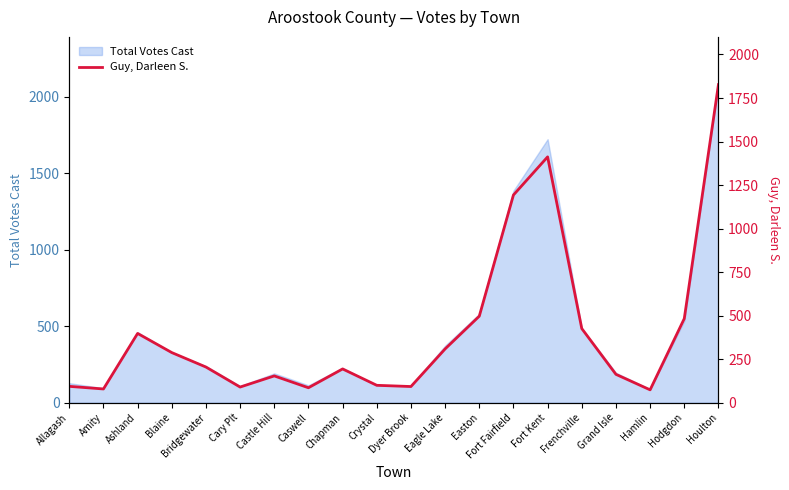

Reading right to left, extract all data points from this chart.

1827	483	74	163	426	1412	1193	497	309	93	100	194	86	154	90	205	288	398	79	94